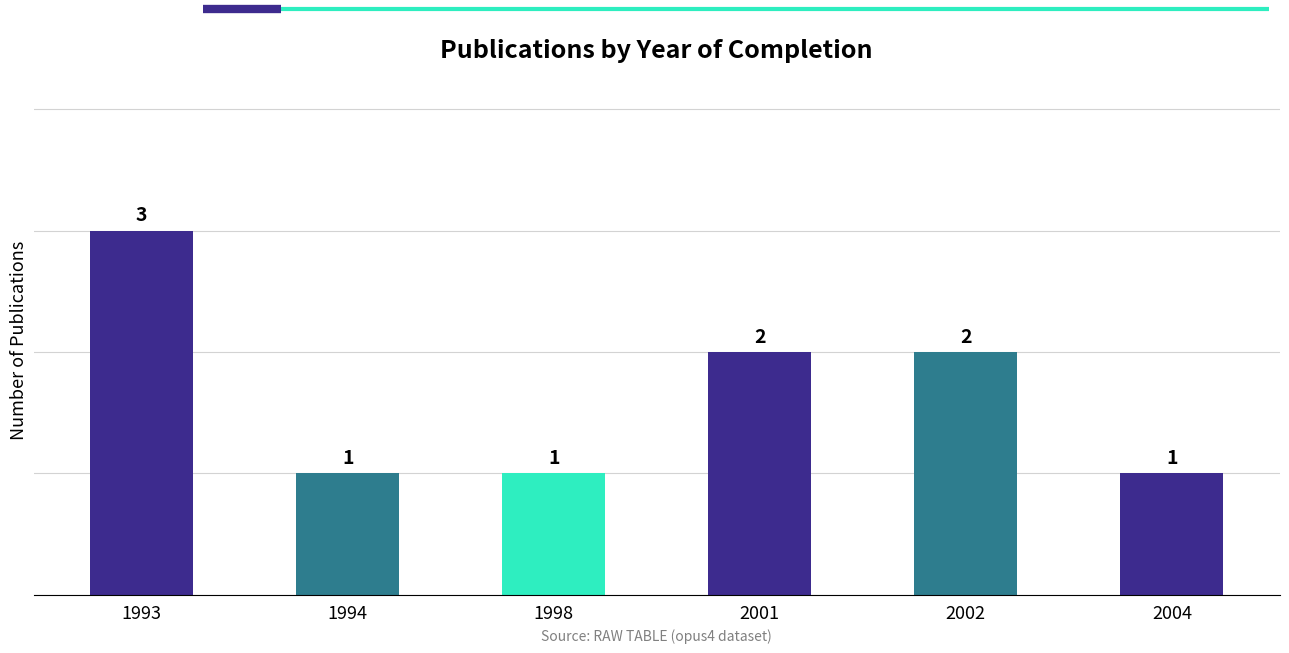

The value at 1993 is 5. True or false?

False